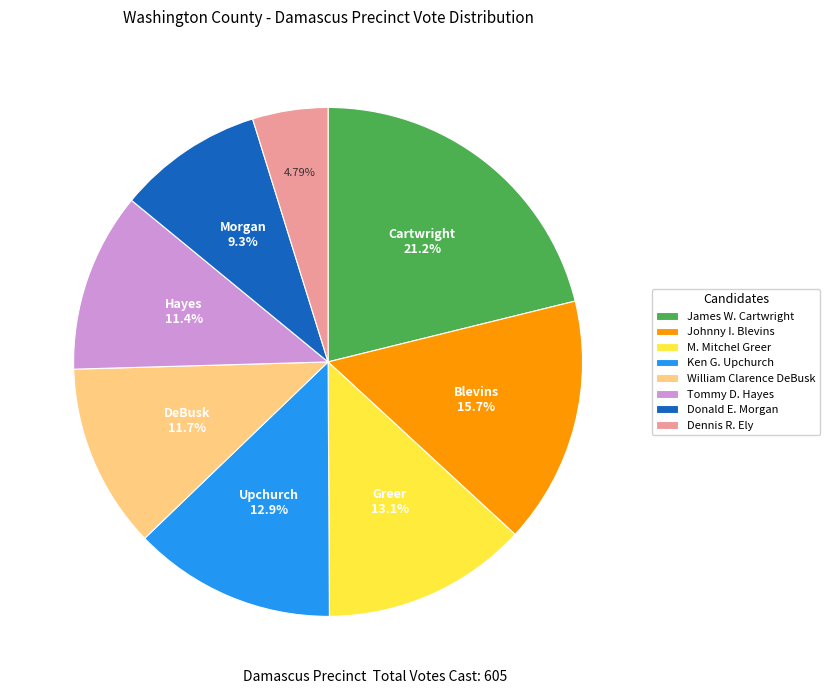

To the nearest percent, what is the difference between the largest and smallest slice percentages?

16%